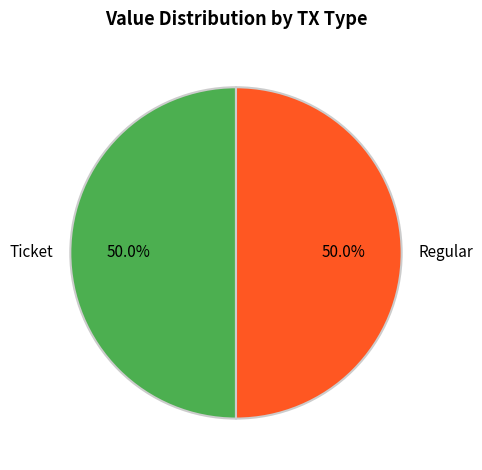

What portion of the pie excludes Ticket?

50.0%